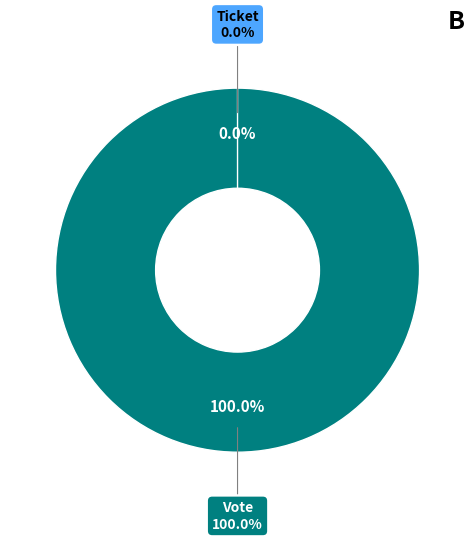

To the nearest percent, what portion does Vote represent?

100%